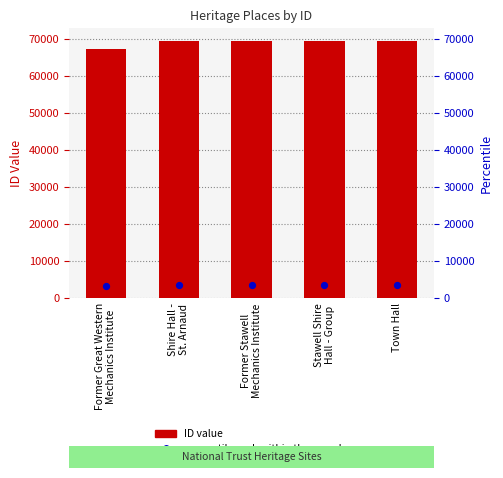

At which category is the sum across all series the highest?

Town Hall